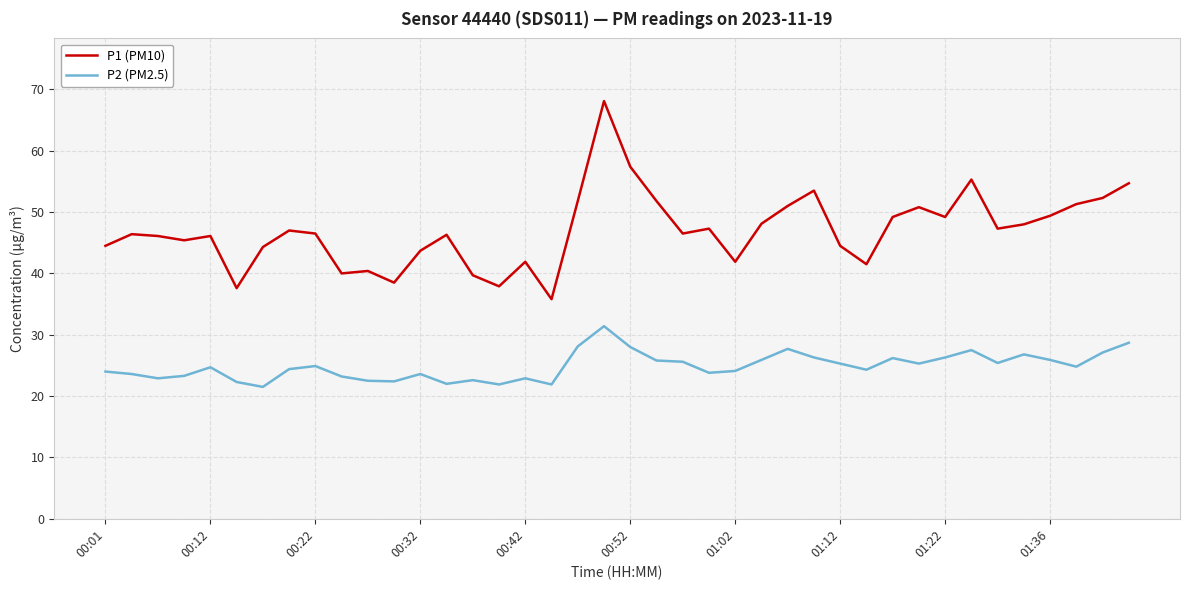

Which series has the largest total across all categories?

P1 (PM10)